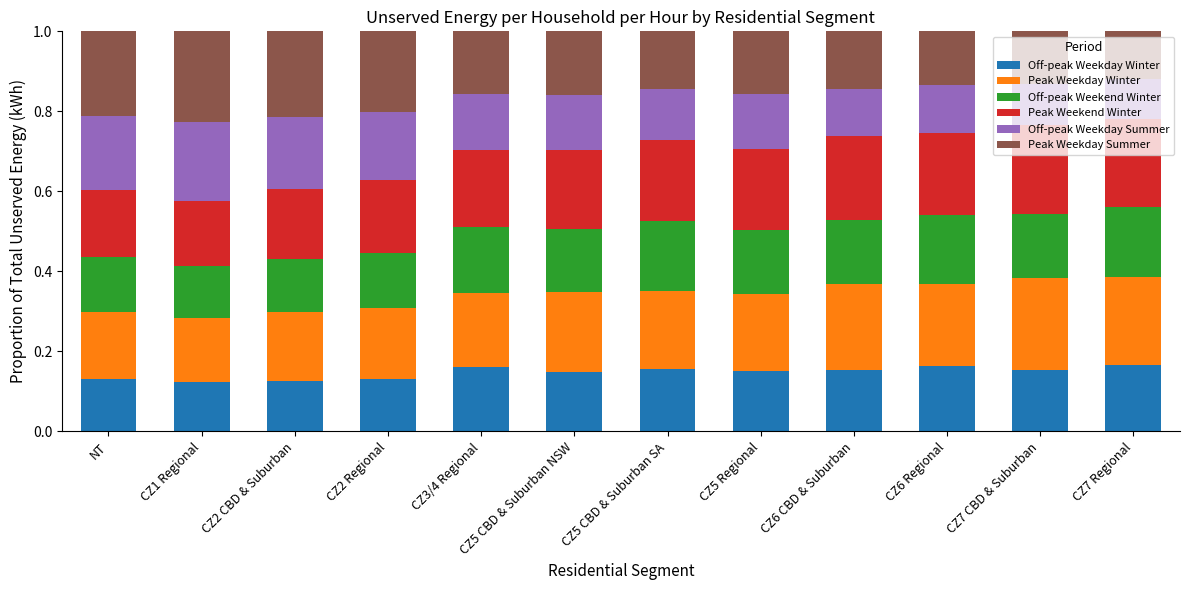

The value of Off-peak Weekday Winter at CZ6 Regional is 0.2. True or false?

True